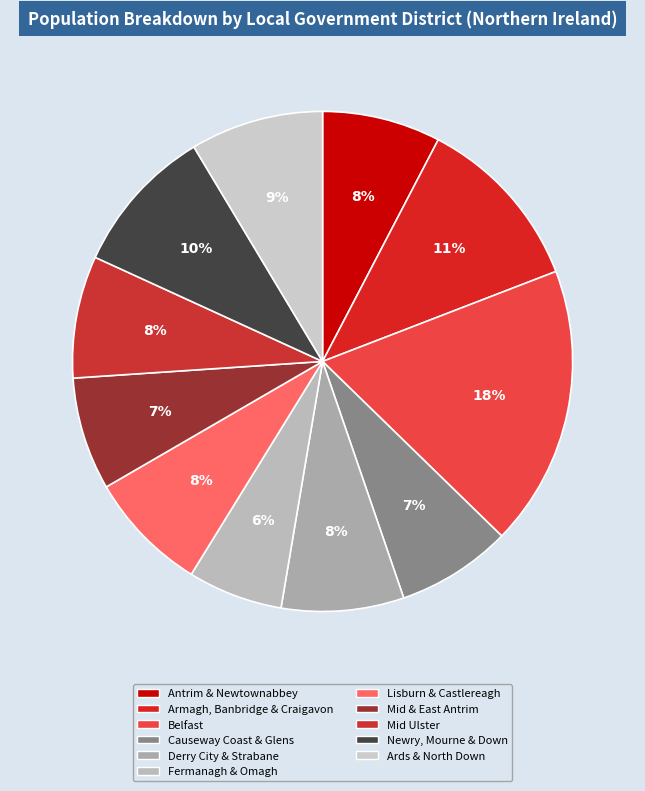

Rank the categories by value from lowest to highest.

Fermanagh and Omagh, Mid and East Antrim, Causeway Coast and Glens, Antrim and Newtownabbey, Lisburn and Castlereagh, Mid Ulster, Derry City and Strabane, Ards and North Down, Newry, Mourne and Down, Armagh City, Banbridge and Craigavon, Belfast